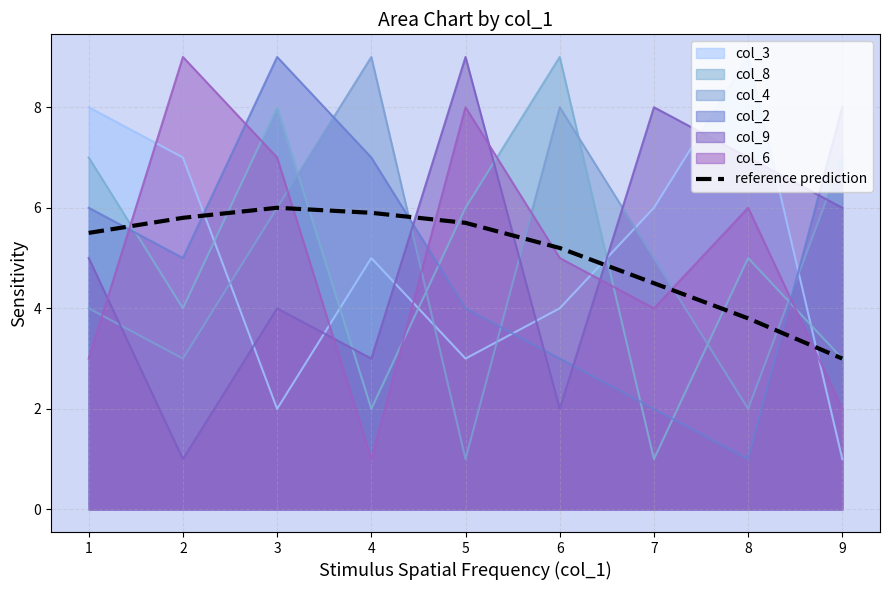

The value of col_3 at 8 is 9.0. True or false?

True